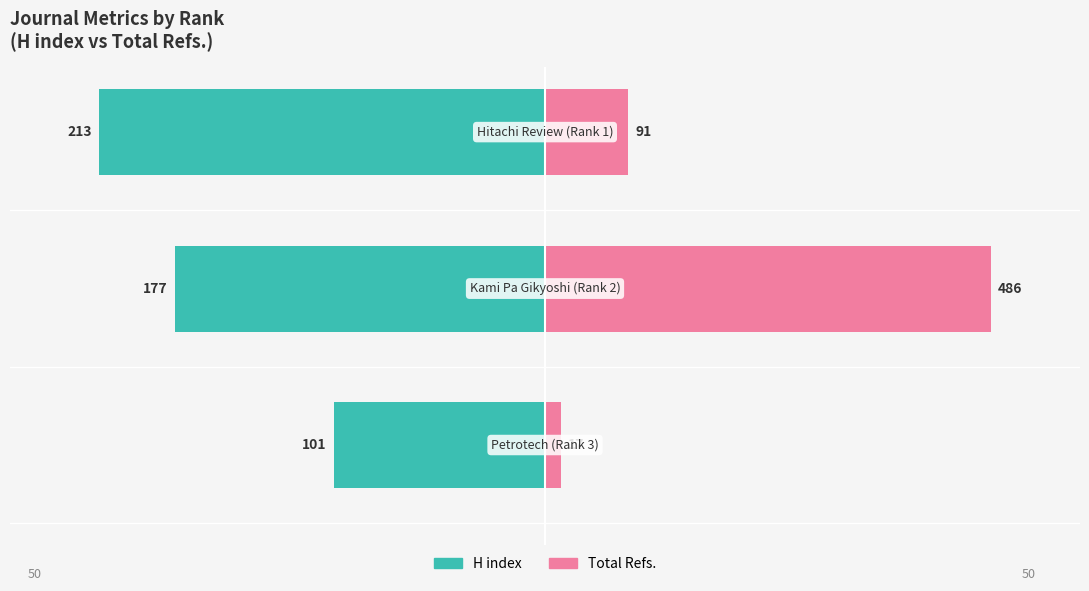

Does the chart contain stacked bars?

No